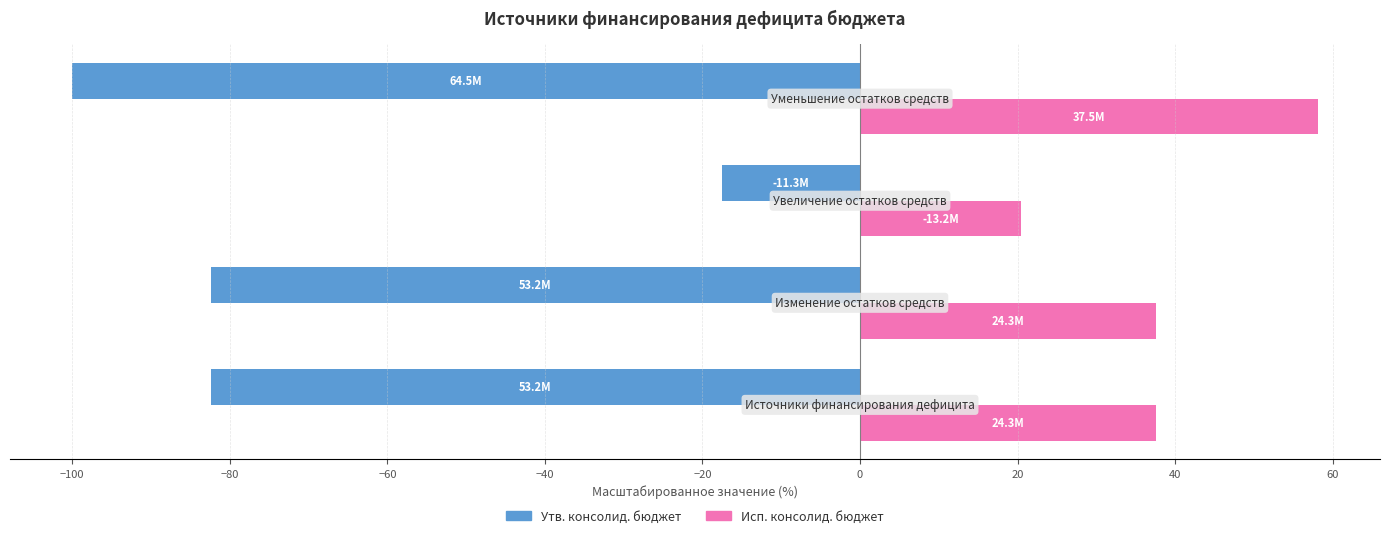

What is the highest value of the Исп. консолид. бюджет series?

58.1